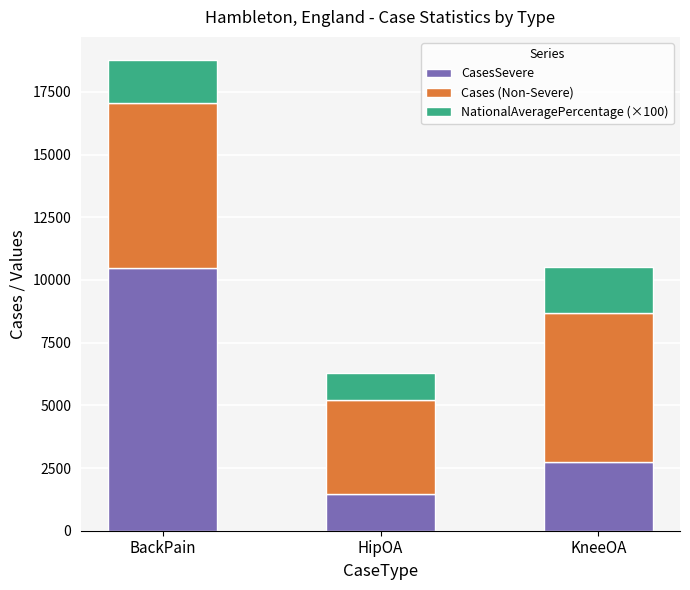

Which category has the lowest value in the CasesSevere series?

HipOA